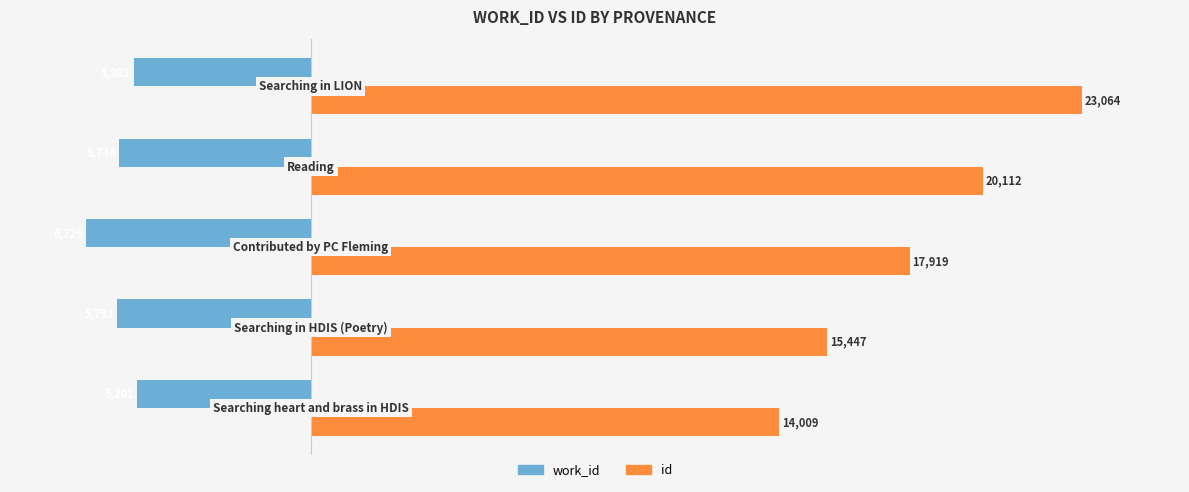

Which series has the largest total across all categories?

id